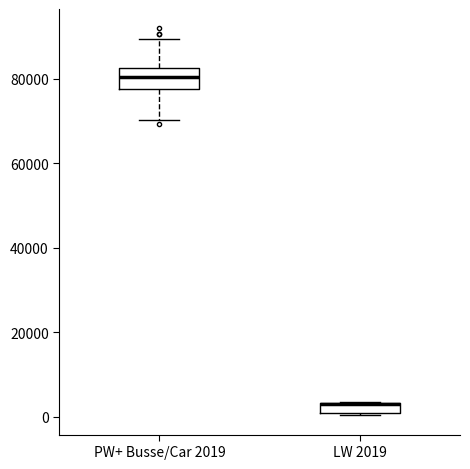

Where is the lower edge of the box for LW 2019 on the y-axis? The values are not printed on the chart, so give them approximately, as read against the axis.

0